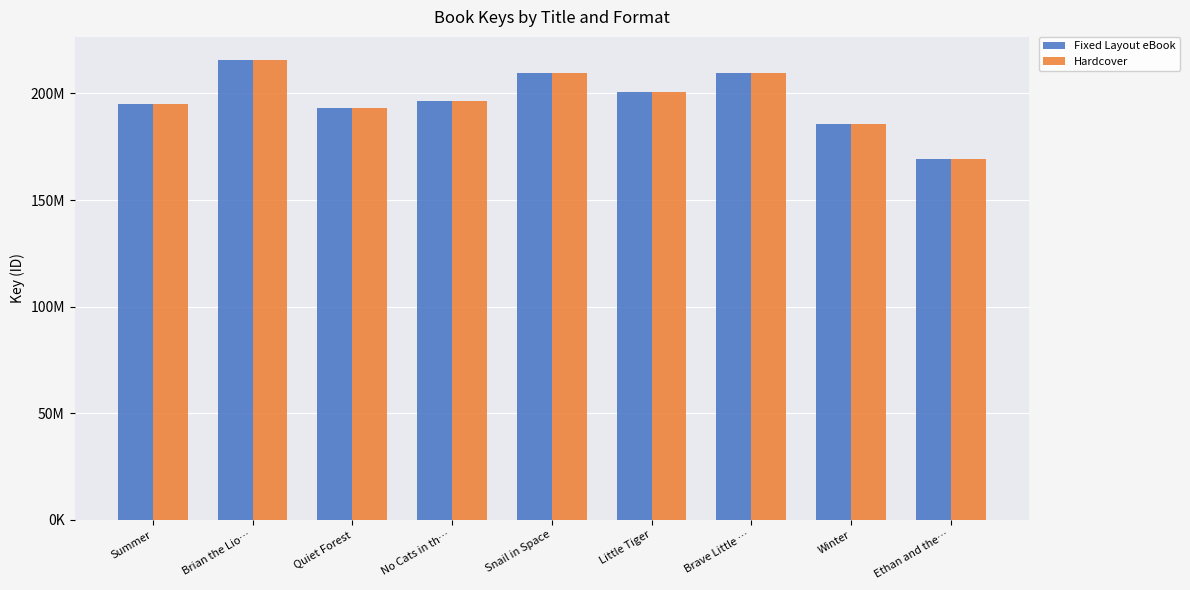

The Hardcover series shows 209409341 at Brave Little …. True or false?

True